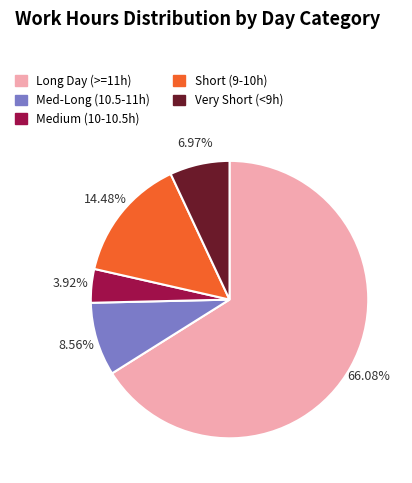

Rank the categories by value from lowest to highest.

Medium (10-10.5h), Very Short (<9h), Med-Long (10.5-11h), Short (9-10h), Long Day (>=11h)